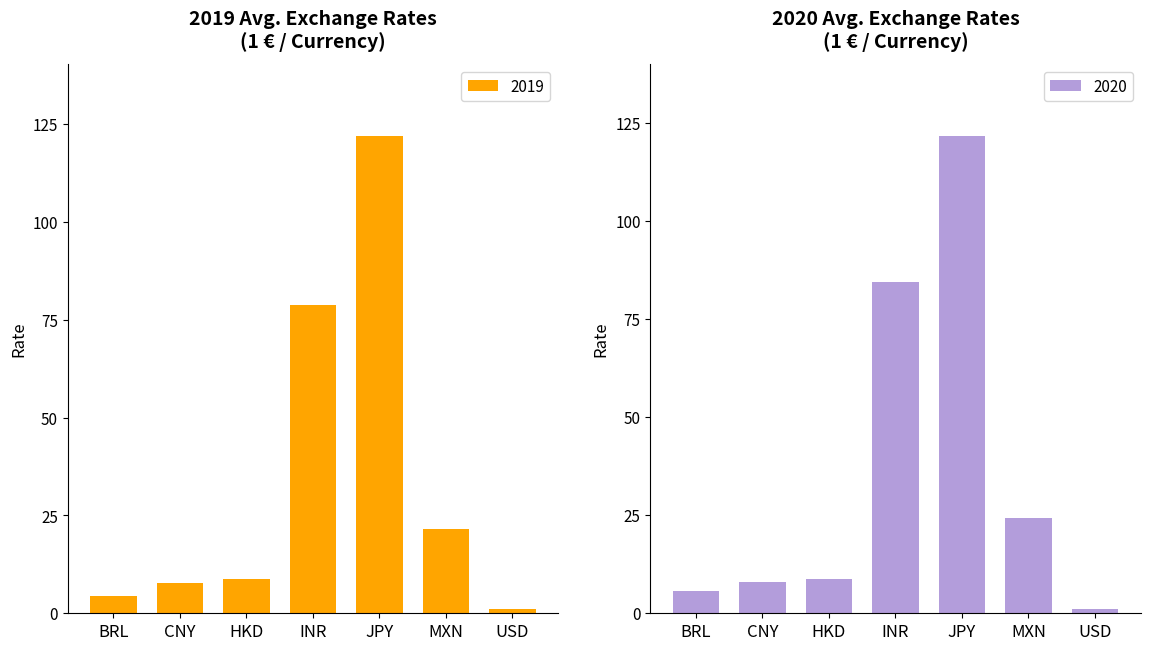

What is the highest value of the 2020 series?

121.7